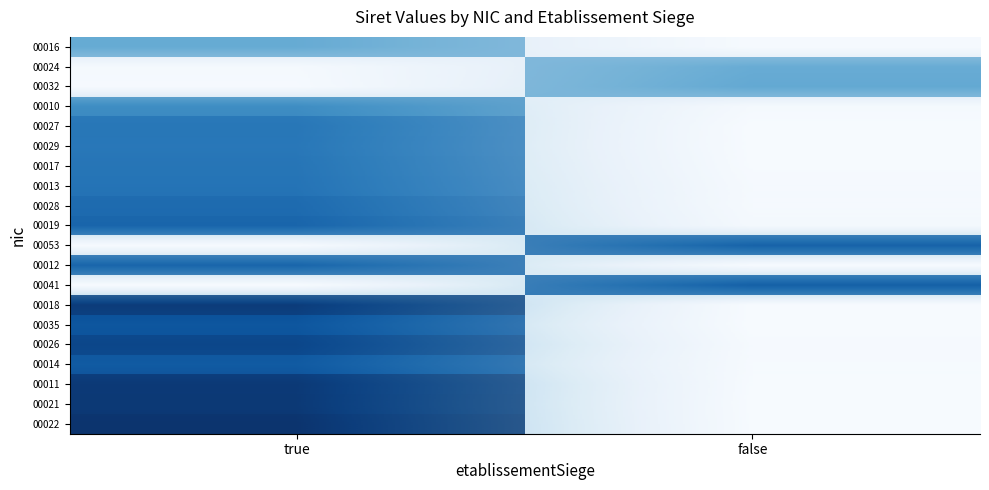

What is the difference between the 00041 values at false and true?

0.8